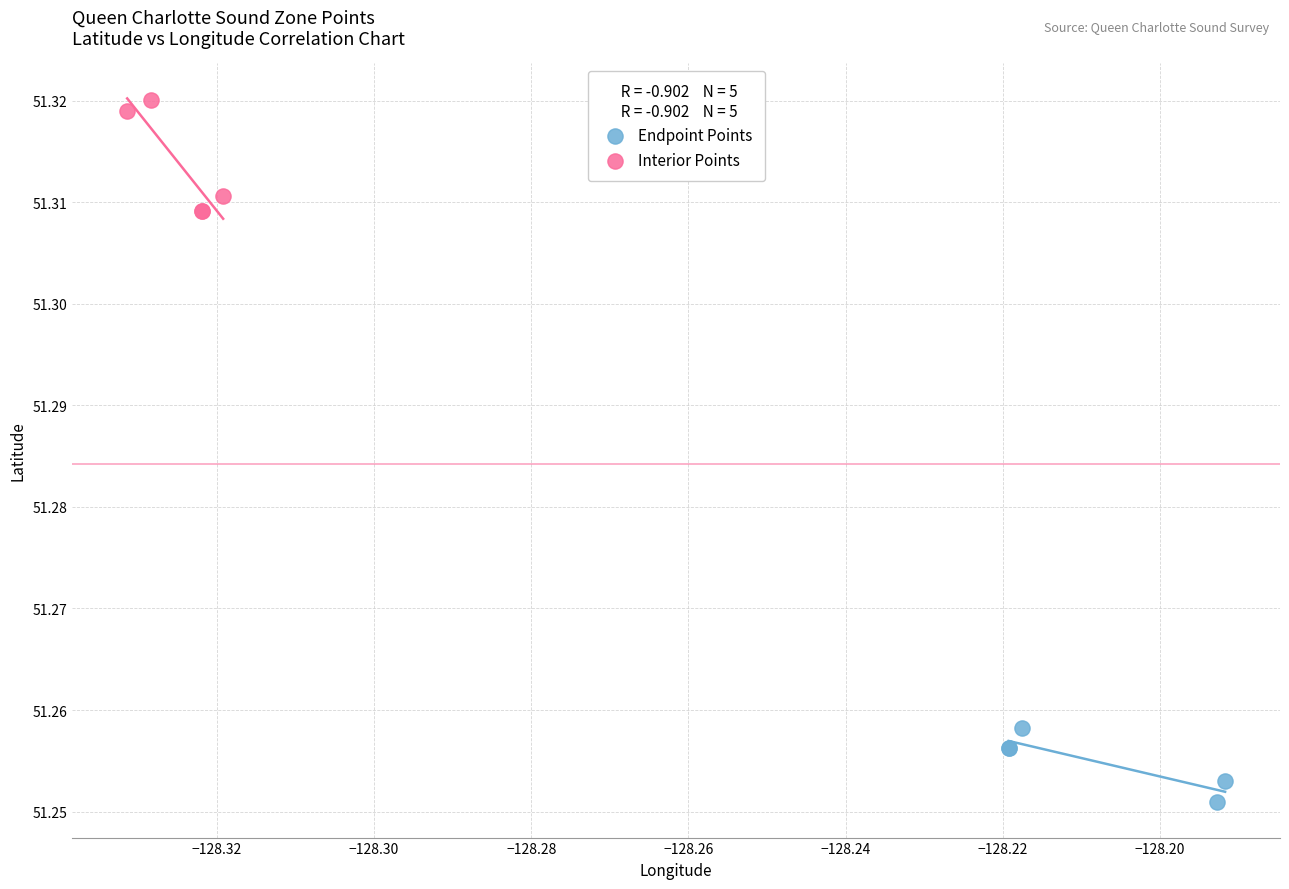

What are all the series names shown in the legend?

Endpoint Points, Interior Points